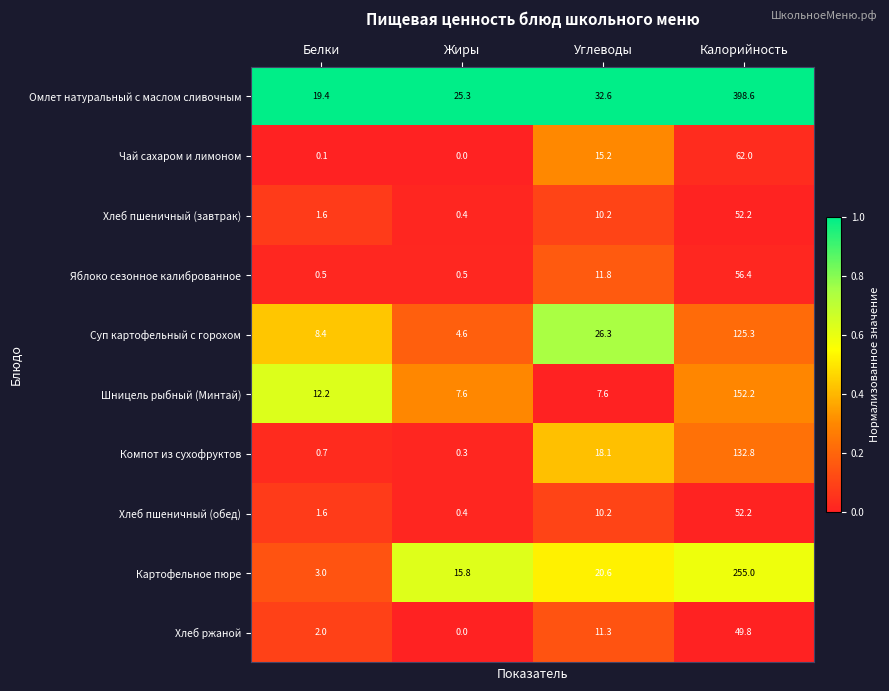

List the labels in order of Чай сахаром и лимоном value, smallest first.

Жиры, Белки, Углеводы, Калорийность